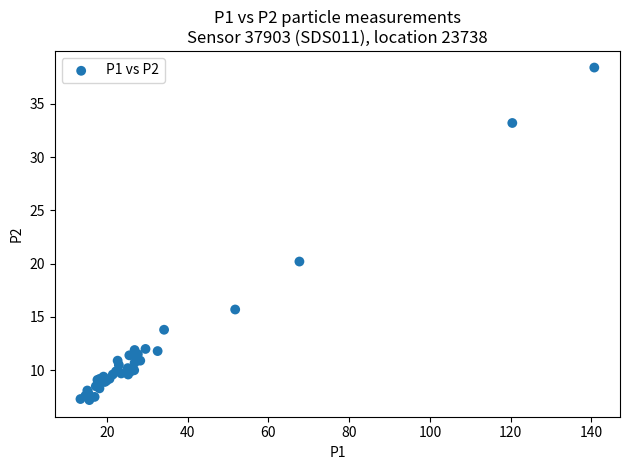

What Y value in the scatter plot is closest to 22?

20.2